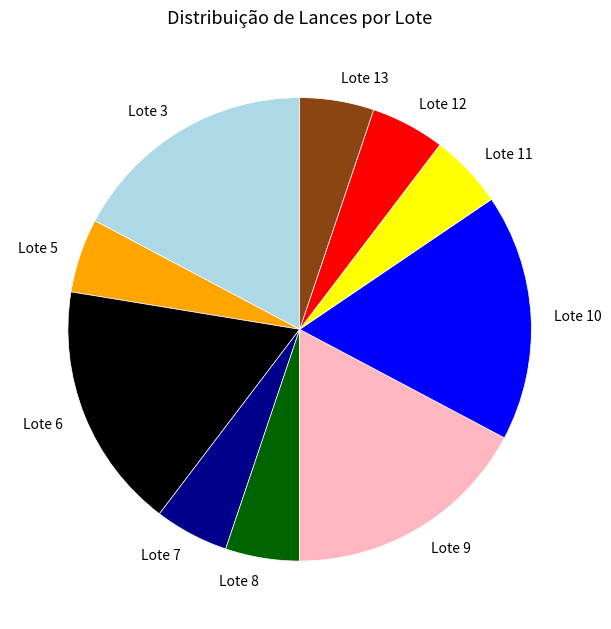

How many slices are in this pie chart?

10